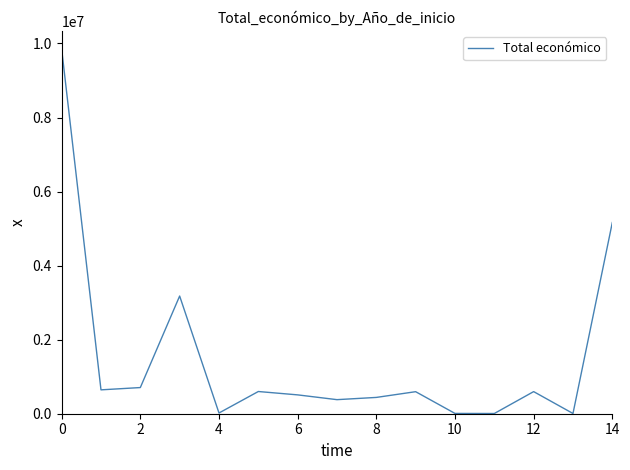

What is the difference between the maximum and minimum values?

9842172